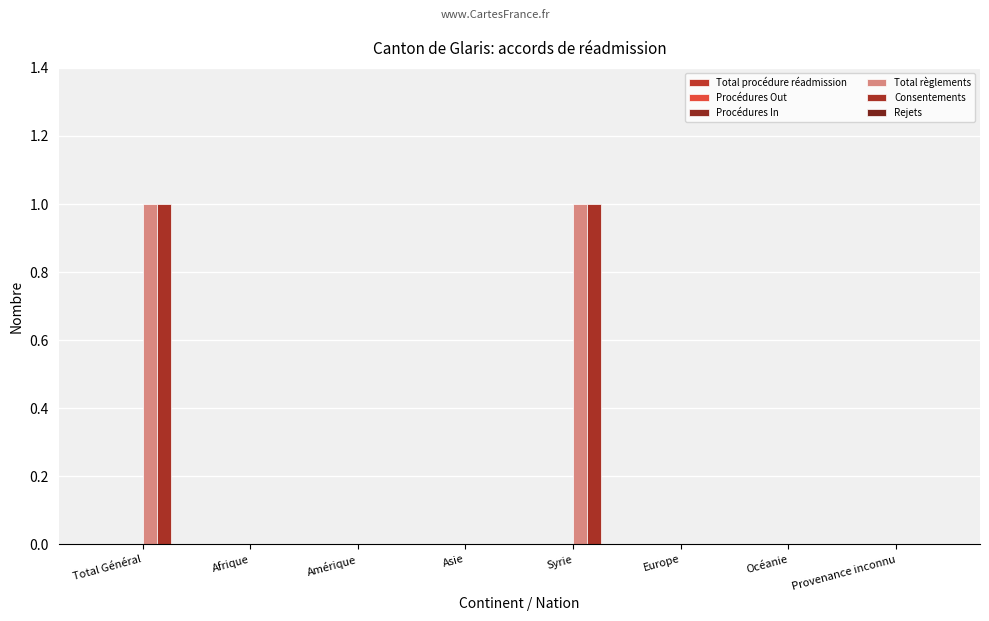

Which category has the highest value in the Consentements series?

Total Général